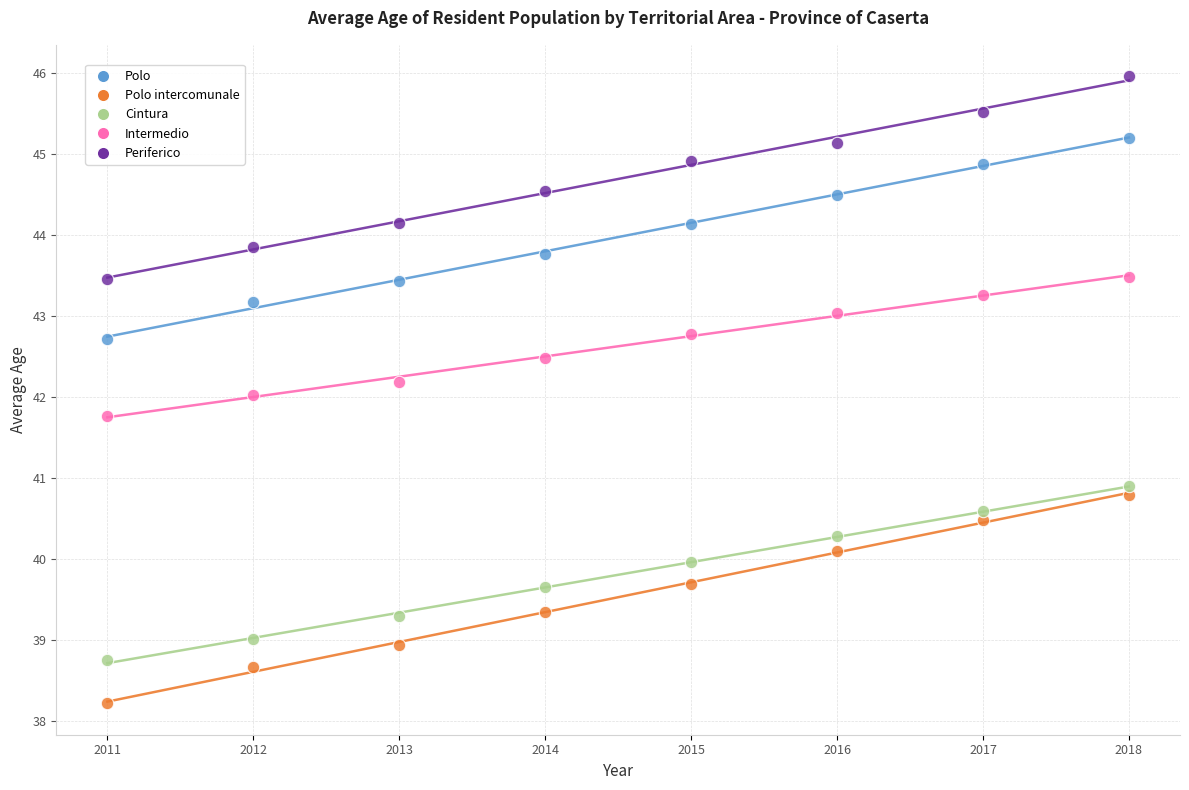

Which series reaches the maximum Y coordinate?

Periferico